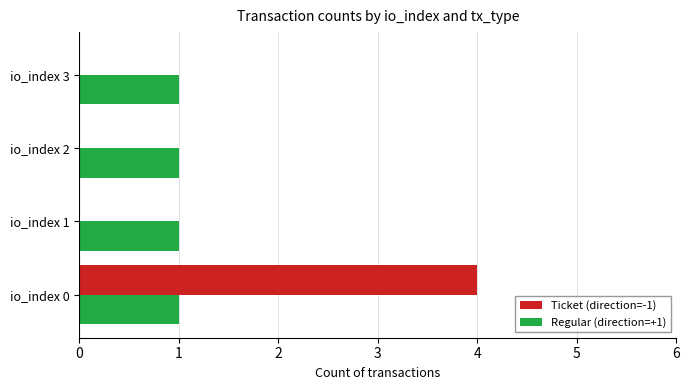

What is the sum of all Ticket (direction=-1) values?

4